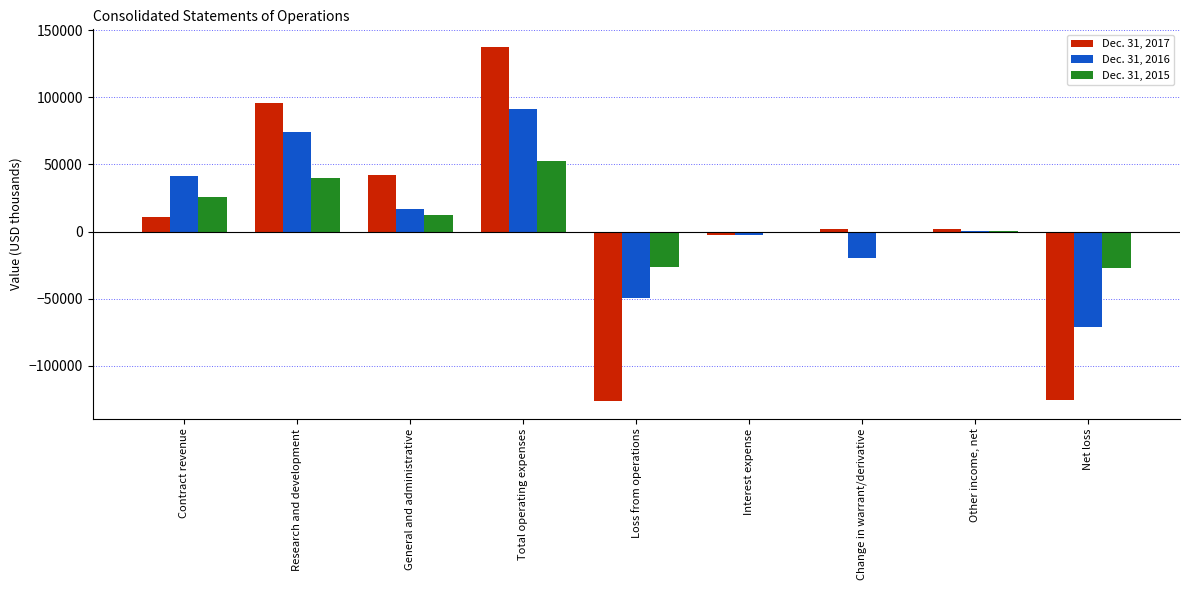

Which series changed the most between Total operating expenses and Loss from operations?

Dec. 31, 2017